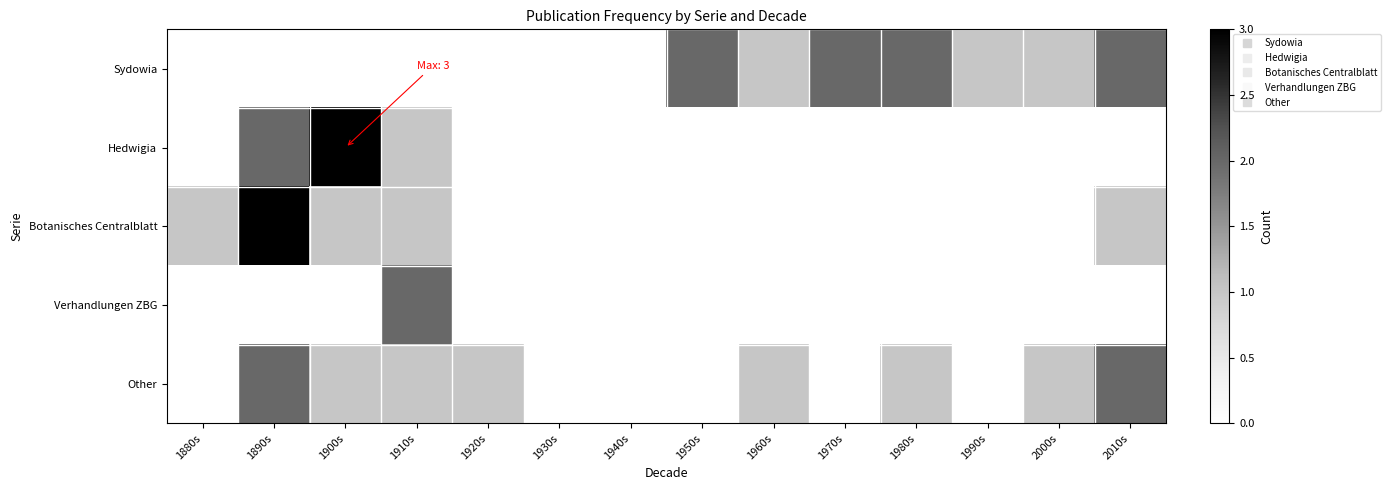

Reading left to right, list all the values displayed in this chart.

Sydowia: 1880s=0	1890s=0	1900s=0	1910s=0	1920s=0	1930s=0	1940s=0	1950s=2	1960s=1	1970s=2	1980s=2	1990s=1	2000s=1	2010s=2
Hedwigia: 1880s=0	1890s=2	1900s=3	1910s=1	1920s=0	1930s=0	1940s=0	1950s=0	1960s=0	1970s=0	1980s=0	1990s=0	2000s=0	2010s=0
Botanisches Centralblatt: 1880s=1	1890s=3	1900s=1	1910s=1	1920s=0	1930s=0	1940s=0	1950s=0	1960s=0	1970s=0	1980s=0	1990s=0	2000s=0	2010s=1
Verhandlungen ZBG: 1880s=0	1890s=0	1900s=0	1910s=2	1920s=0	1930s=0	1940s=0	1950s=0	1960s=0	1970s=0	1980s=0	1990s=0	2000s=0	2010s=0
Other: 1880s=0	1890s=2	1900s=1	1910s=1	1920s=1	1930s=0	1940s=0	1950s=0	1960s=1	1970s=0	1980s=1	1990s=0	2000s=1	2010s=2